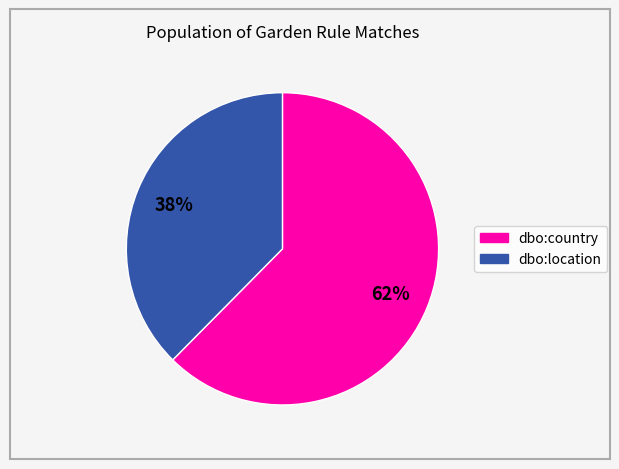

To the nearest percent, what is the average slice percentage?

50%